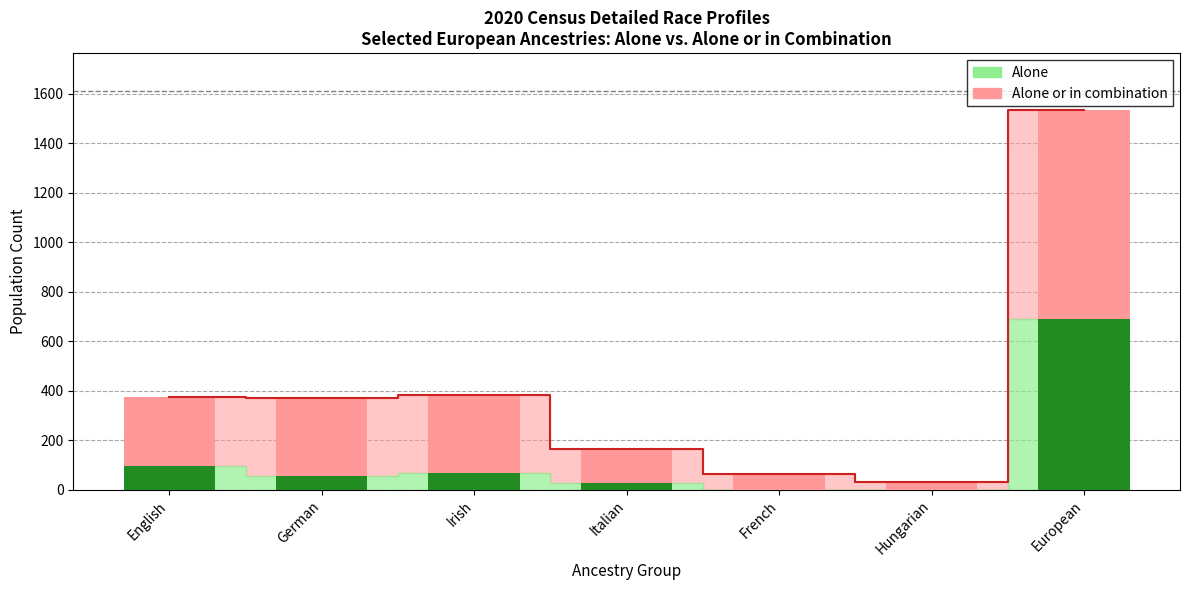

What value does the Alone or in combination series have at French, to the nearest 50?

50